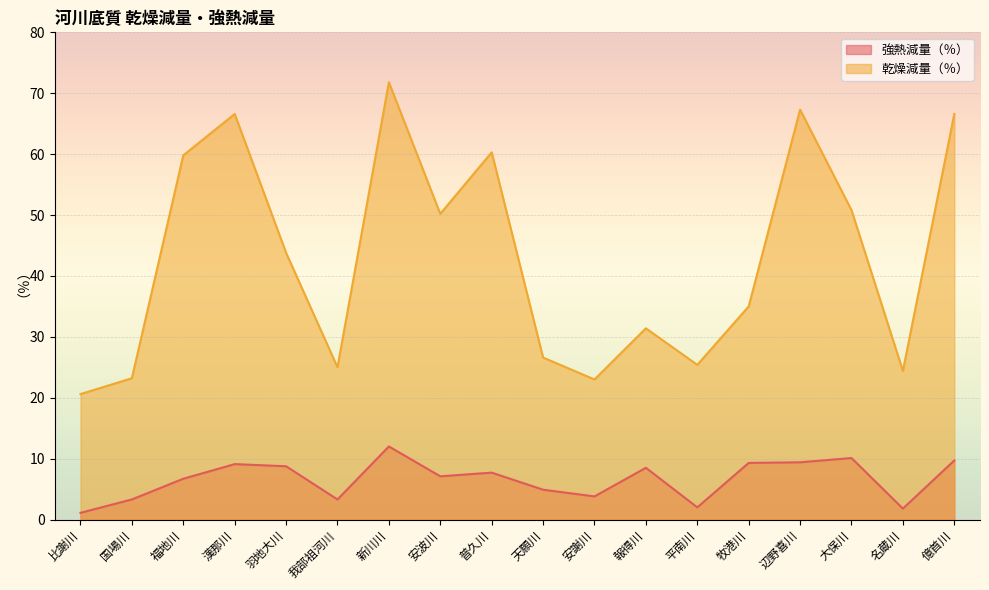

What is the label of the 16th point from the right?

福地川